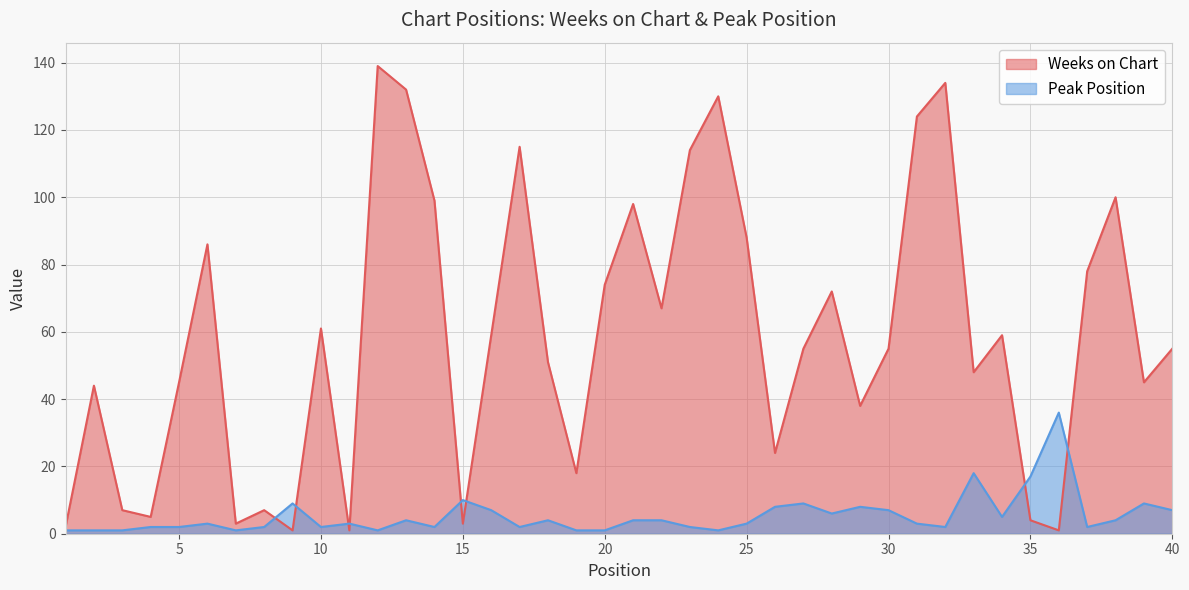

Reading left to right, transcribe all the data shown in this chart.

Weeks on Chart: 2	44	7	5	45	86	3	7	1	61	1	139	132	99	3	59	115	51	18	74	98	67	114	130	88	24	55	72	38	55	124	134	48	59	4	1	78	100	45	55
Peak Position: 1	1	1	2	2	3	1	2	9	2	3	1	4	2	10	7	2	4	1	1	4	4	2	1	3	8	9	6	8	7	3	2	18	5	17	36	2	4	9	7